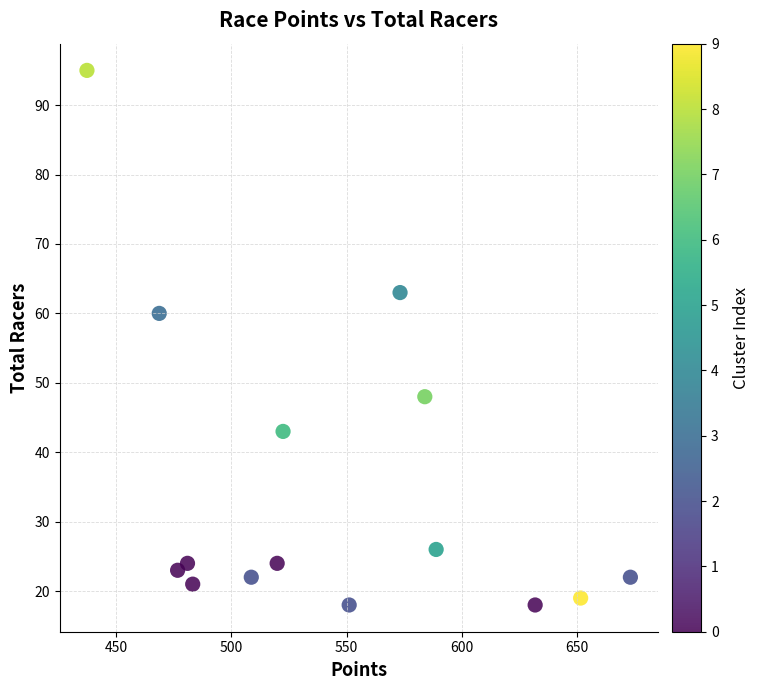

What Y value in the scatter plot is closest to 56?

60